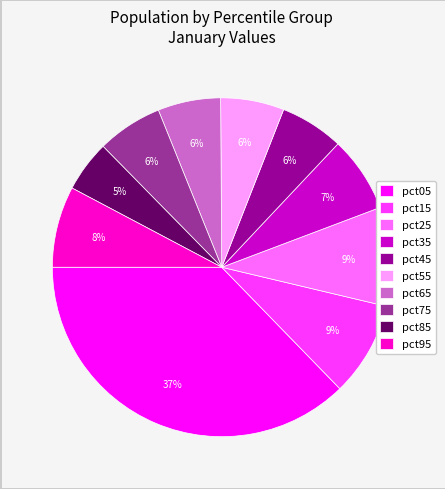

Is there a majority slice in this chart?

No